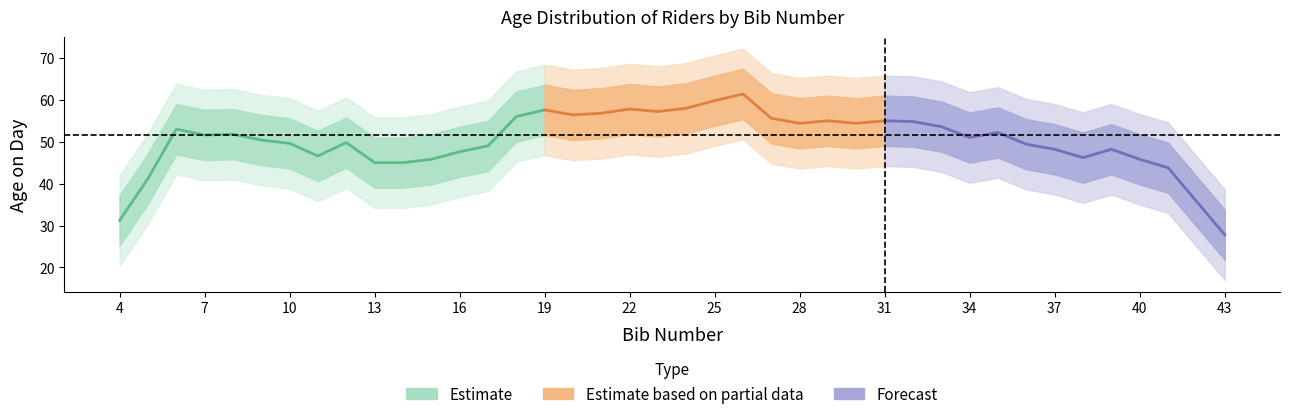

How many values are below 52?

20